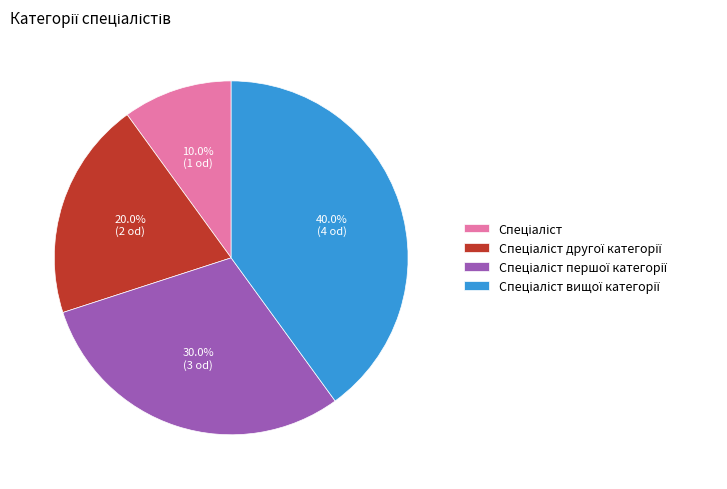

How many segments does this pie chart have?

4